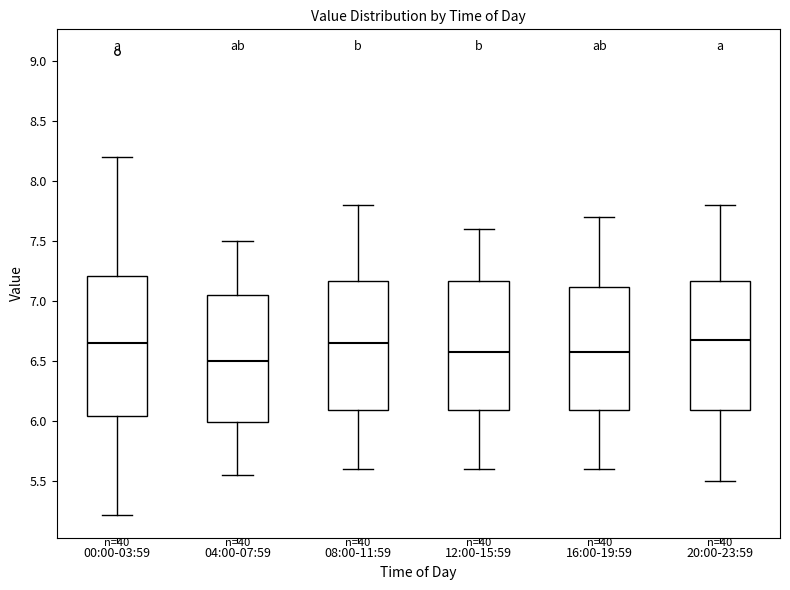

Where does the upper whisker of the box for 00:00-03:59 end on the y-axis? The values are not printed on the chart, so give them approximately, as read against the axis.

8.20